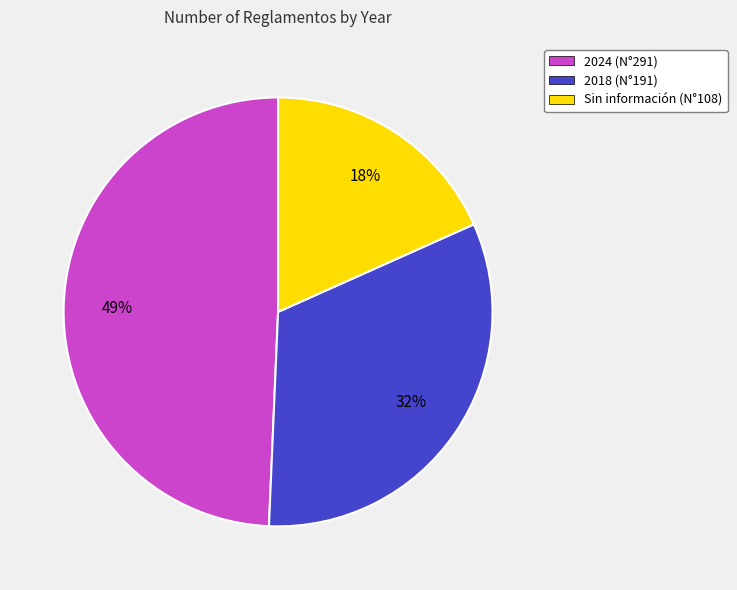

To the nearest percent, what is the average slice percentage?

33%